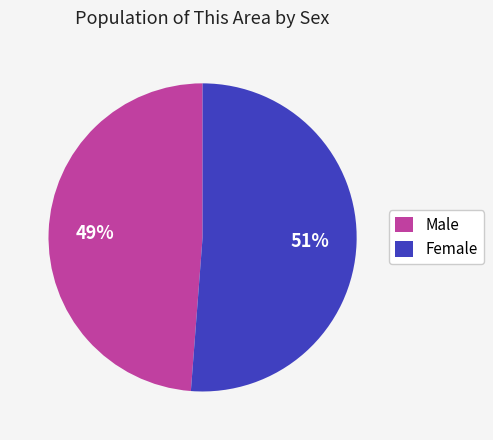

True or false: Female accounts for 38% of the total.

False